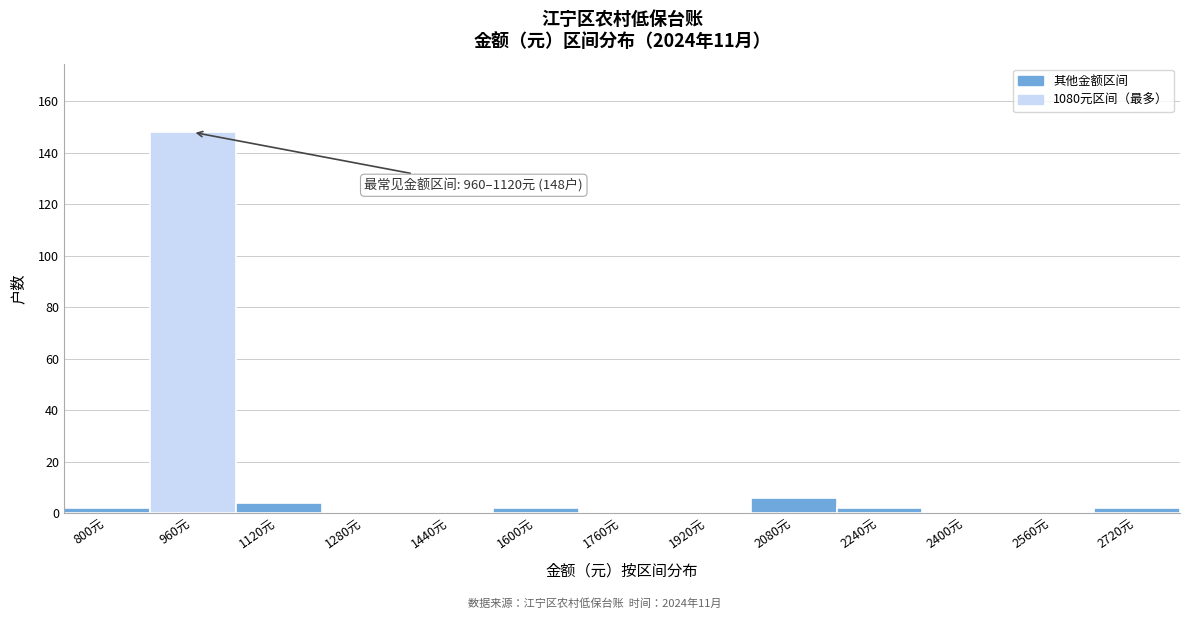

Reading left to right, extract all data points from this chart.

800元=2	960元=148	1120元=4	1280元=0	1440元=0	1600元=2	1760元=0	1920元=0	2080元=6	2240元=2	2400元=0	2560元=0	2720元=2